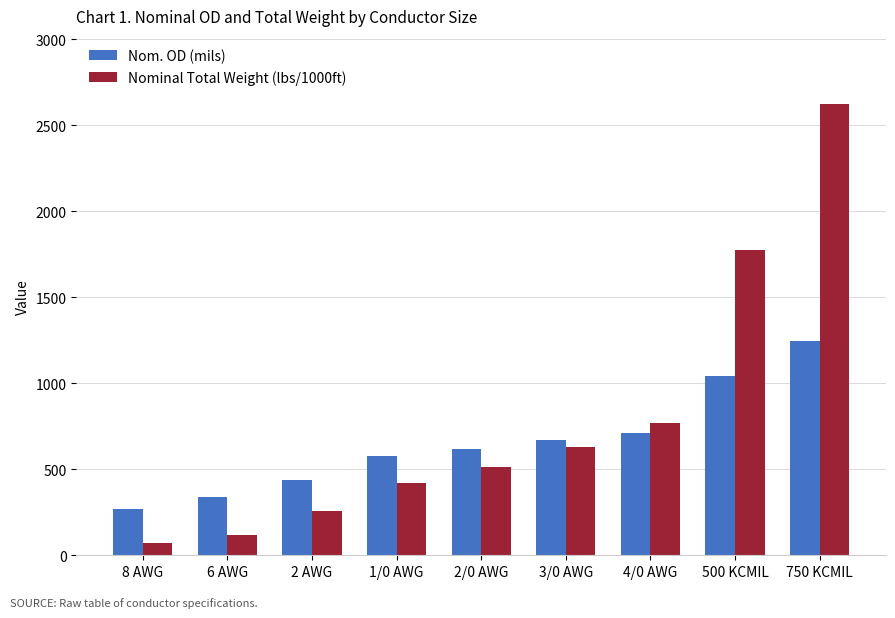

At which label does Nom. OD (mils) reach its minimum?

8 AWG